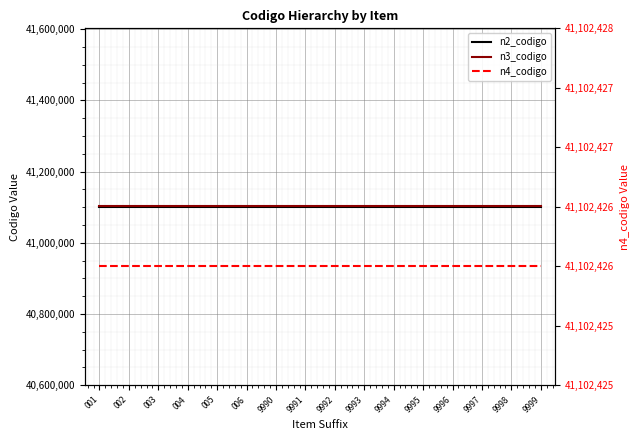

True or false: n2_codigo and n4_codigo cross at least once.

False